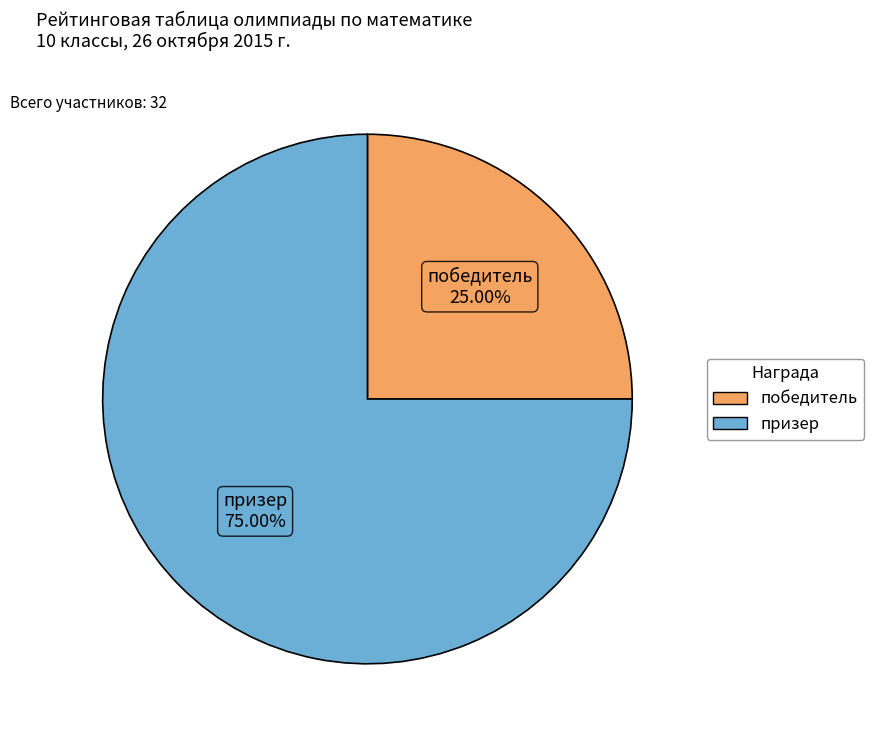

True or false: победитель accounts for 25% of the total.

True